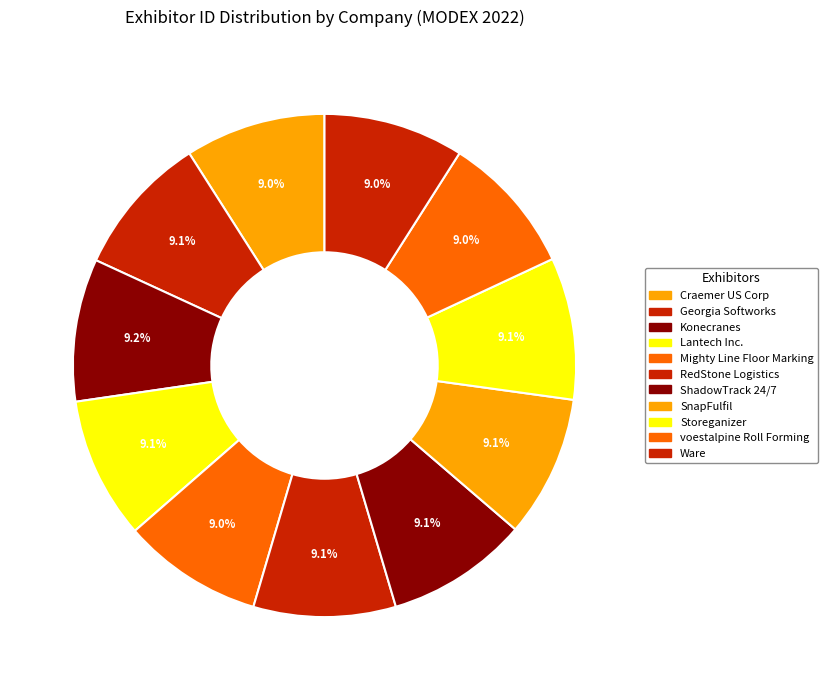

What portion of the pie excludes voestalpine Roll Forming?

91.0%